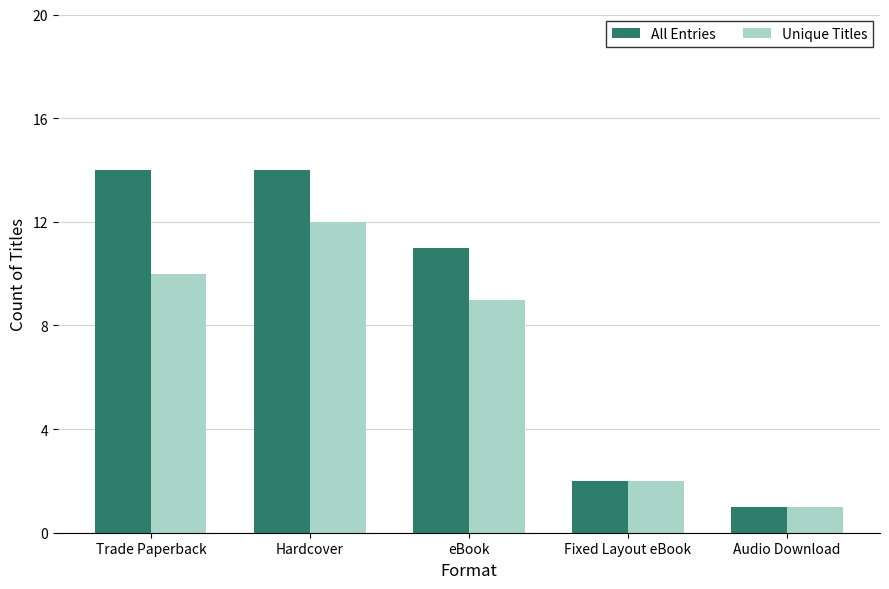

Is it true that Unique Titles equals 10 at Trade Paperback?

True